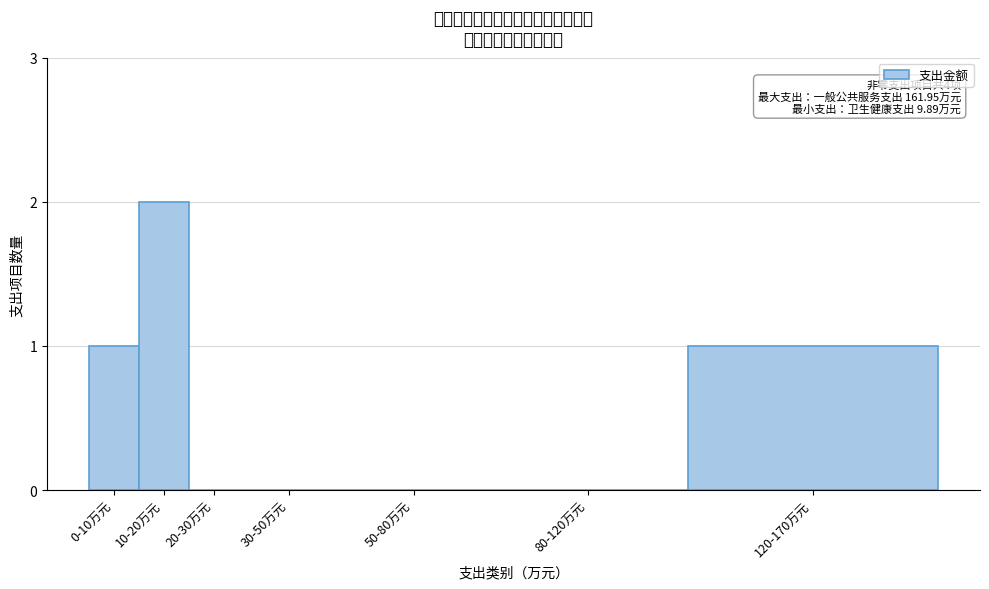

Reading left to right, list all the values displayed in this chart.

0-10万元=1	10-20万元=2	20-30万元=0	30-50万元=0	50-80万元=0	80-120万元=0	120-170万元=1